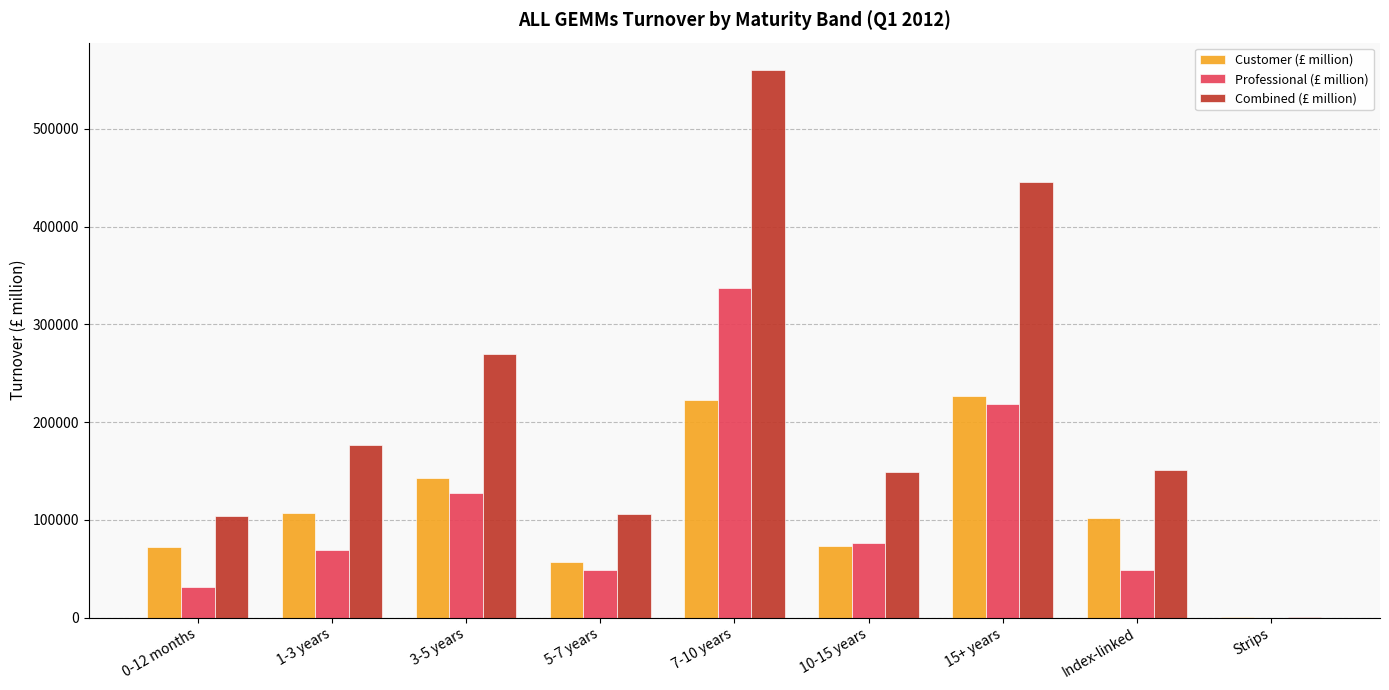

Which series changed the most between 1-3 years and Index-linked?

Combined (£ million)